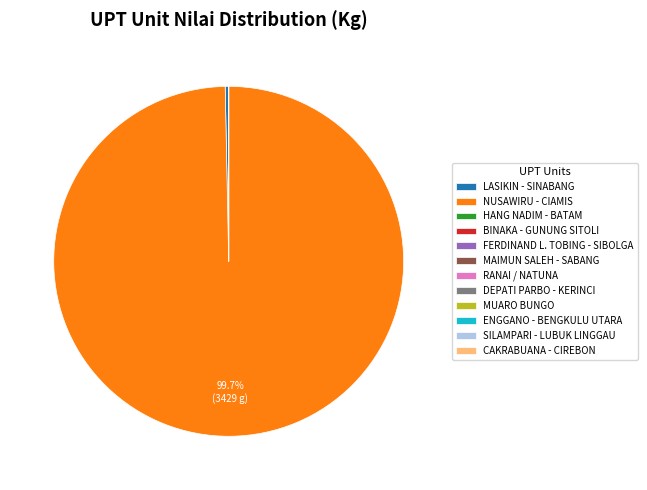

Does NUSAWIRU - CIAMIS represent more than half of the total?

Yes